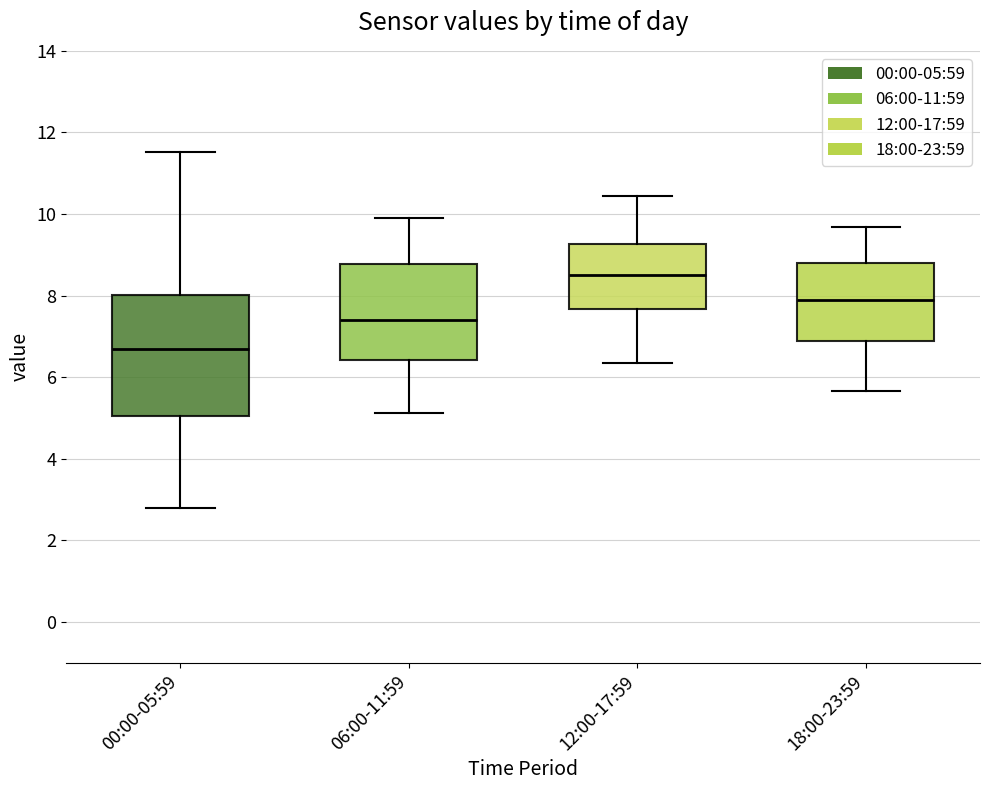

Reading left to right, read every box against the y-axis: the position of its median line, the range the box covers, and the ends of its whiskers. The values are not printed on the chart, so give them approximately, as read against the axis.

00:00-05:59: median 6.6, box 5.0 to 8.0, whiskers 2.8 to 11.6
06:00-11:59: median 7.4, box 6.4 to 8.8, whiskers 5.2 to 9.8
12:00-17:59: median 8.6, box 7.6 to 9.2, whiskers 6.4 to 10.4
18:00-23:59: median 7.8, box 6.8 to 8.8, whiskers 5.6 to 9.6